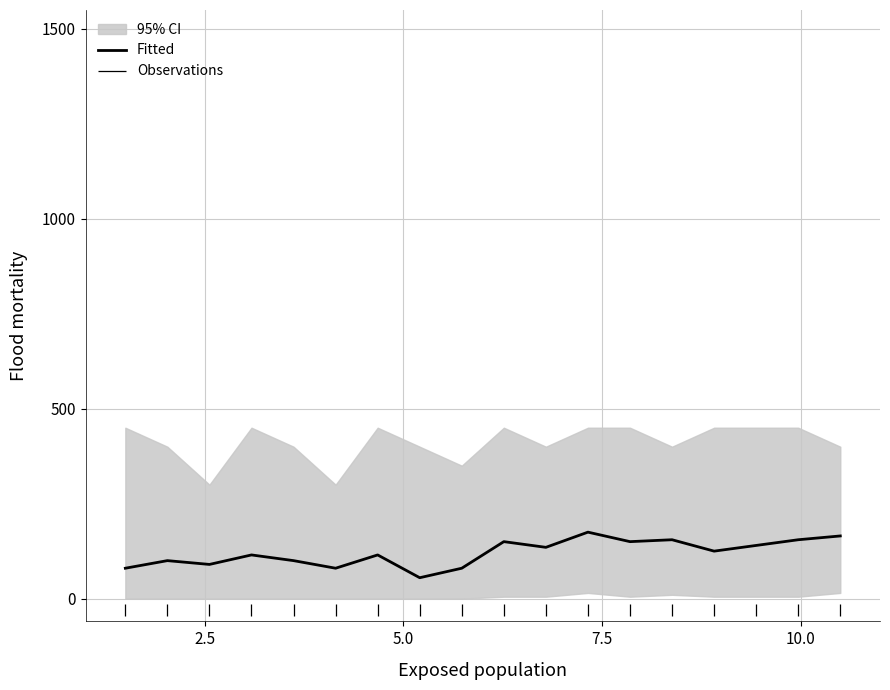

What is the difference between the second highest and minimum values?

110.0